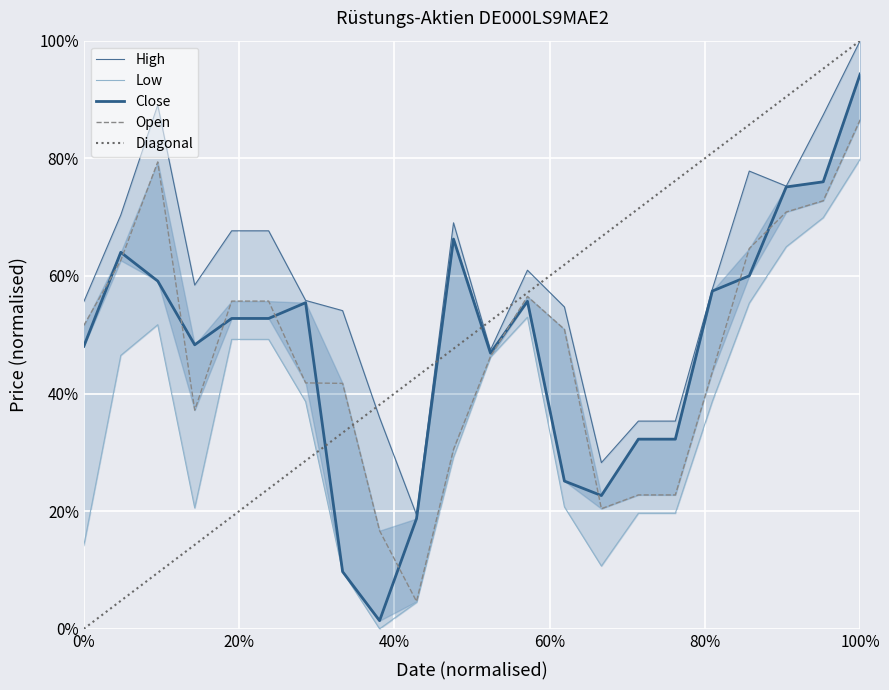

In Low, how many points are higher than both neighbors (excluding endpoints)?

2